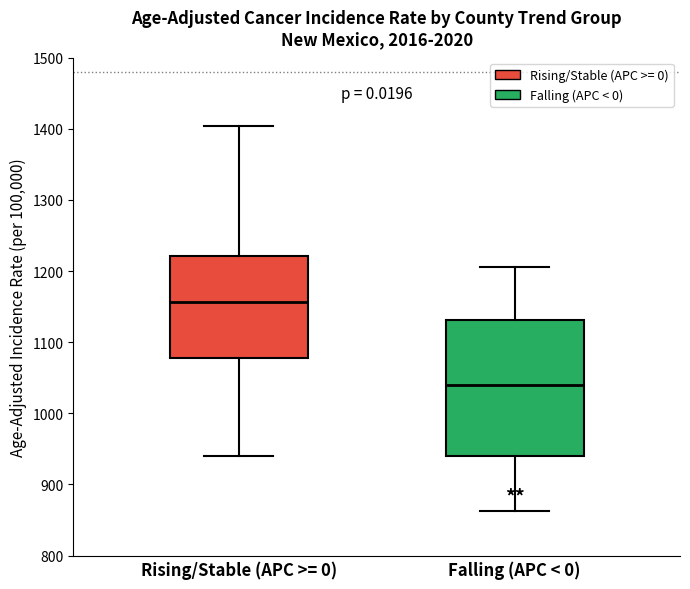

Reading left to right, read every box against the y-axis: the position of its median line, the range the box covers, and the ends of its whiskers. The values are not printed on the chart, so give them approximately, as read against the axis.

Rising/Stable (APC >= 0): median 1160, box 1080 to 1220, whiskers 940 to 1400
Falling (APC < 0): median 1040, box 940 to 1130, whiskers 860 to 1210